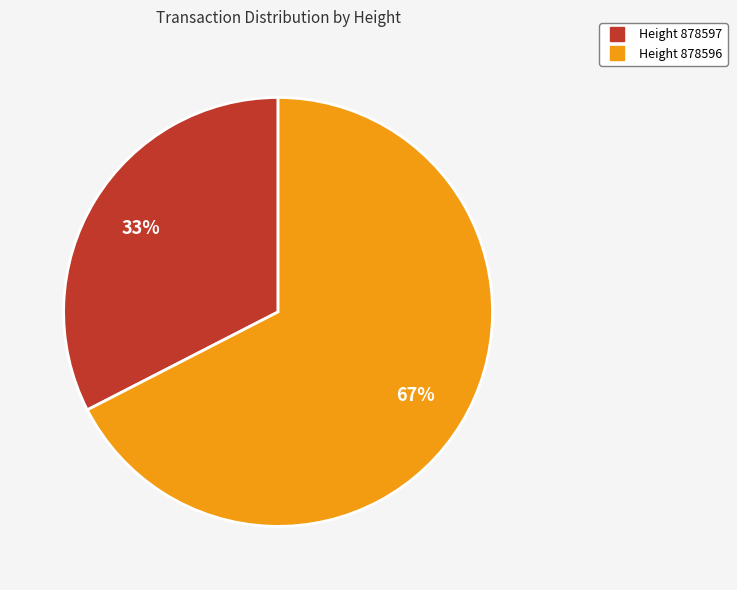

To the nearest percent, what is the average slice percentage?

50%